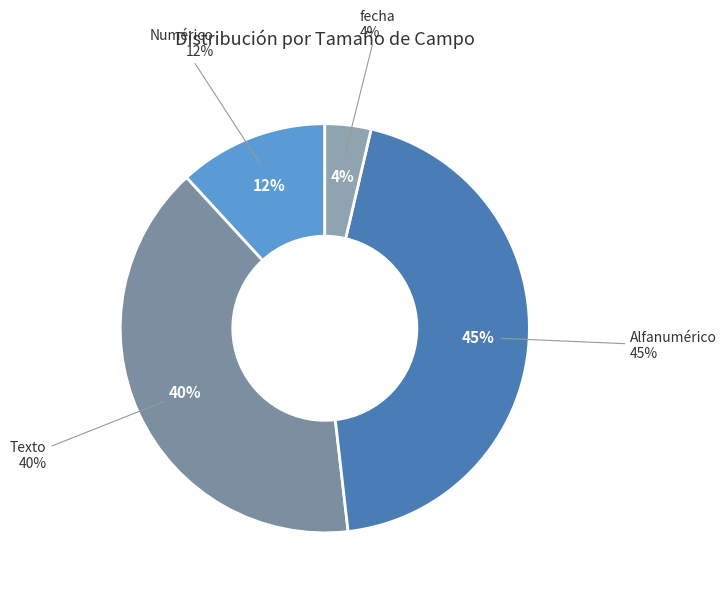

Is Numérico the majority of the pie?

No